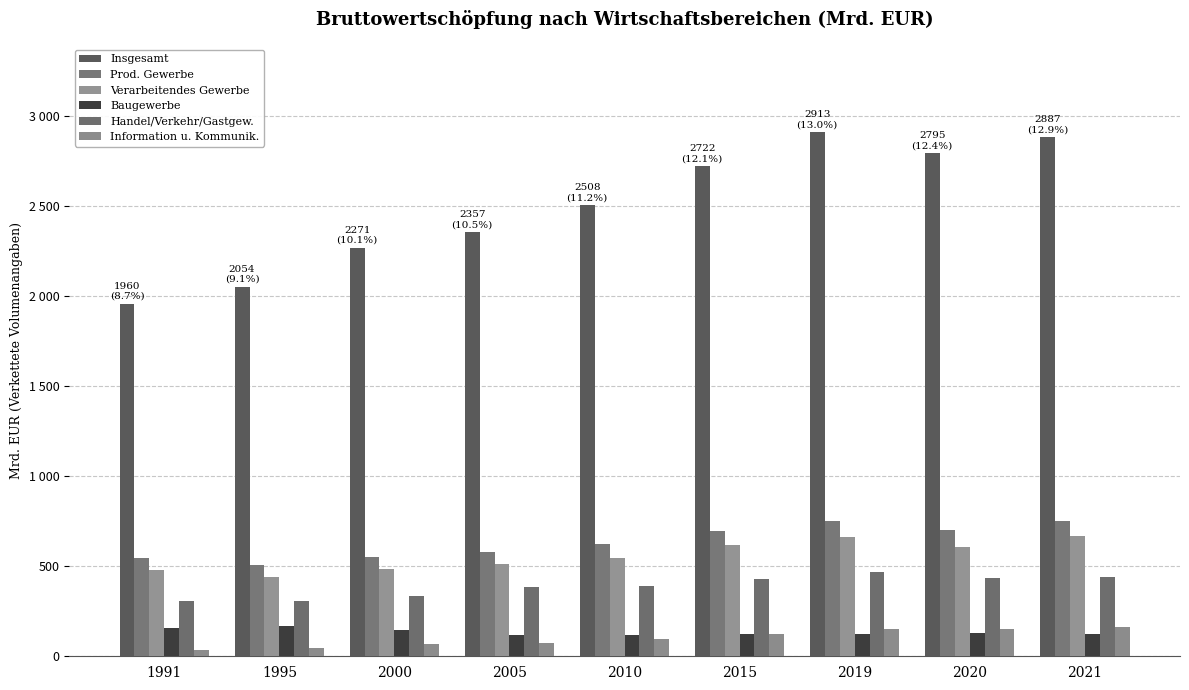

What is the sum of the Insgesamt values at 2019 and 2021?

5799.5